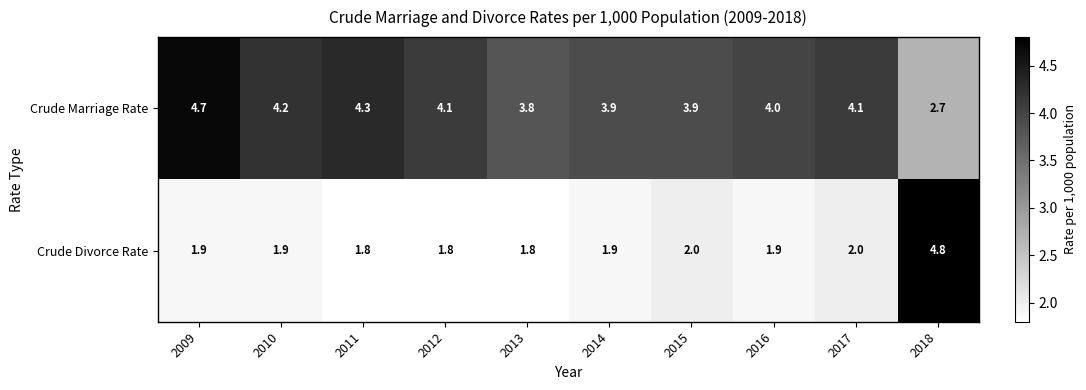

Reading right to left, transcribe all the data shown in this chart.

Crude Marriage Rate: 2018=2.7	2017=4.1	2016=4.0	2015=3.9	2014=3.9	2013=3.8	2012=4.1	2011=4.3	2010=4.2	2009=4.7
Crude Divorce Rate: 2018=4.8	2017=2.0	2016=1.9	2015=2.0	2014=1.9	2013=1.8	2012=1.8	2011=1.8	2010=1.9	2009=1.9